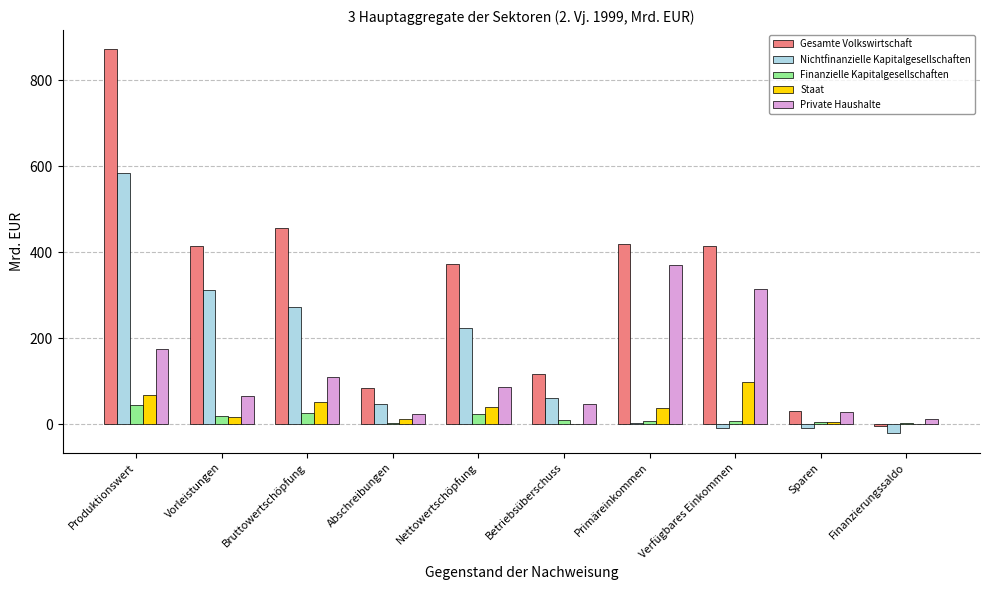

What is the approximate value of Gesamte Volkswirtschaft at Bruttowertschöpfung?

457.2